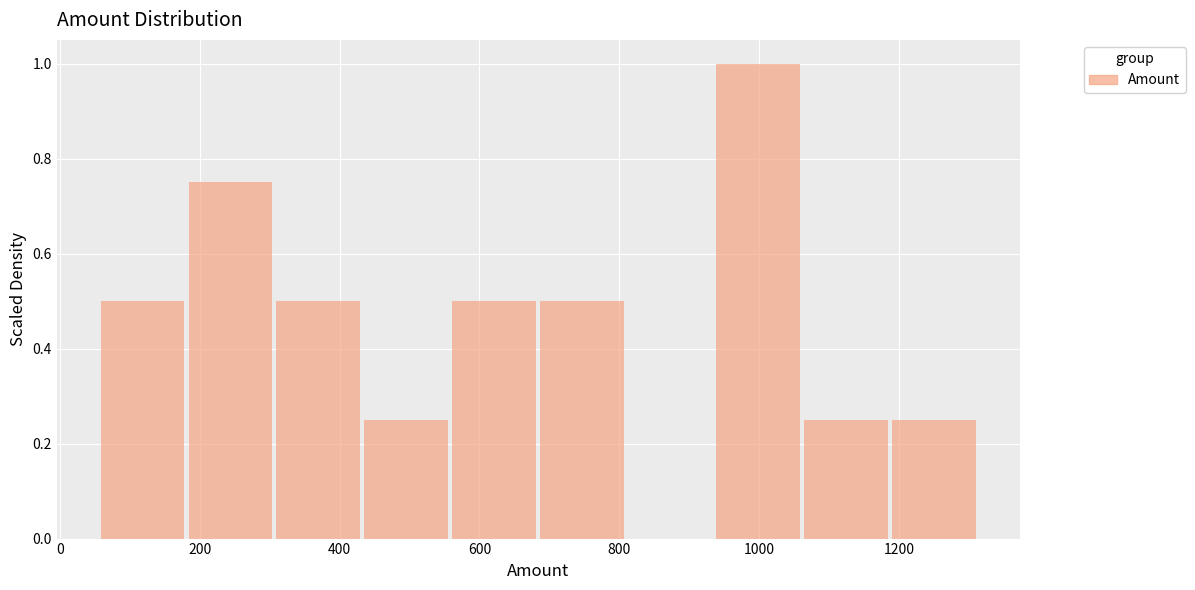

Which range on the x-axis has the tallest bar?

940 to 1060